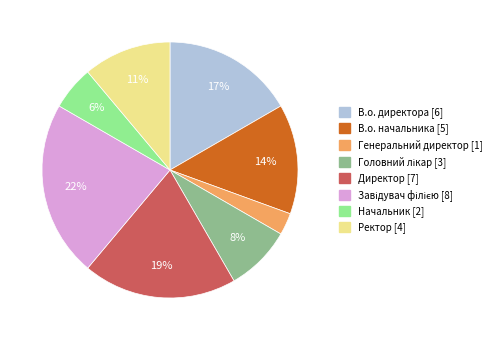

Between Ректор and Начальник, which is larger?

Ректор